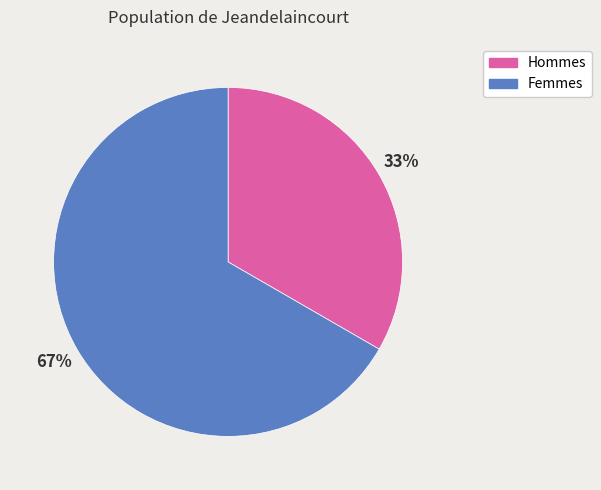

What percentage is the Hommes slice, to the nearest percent?

33%